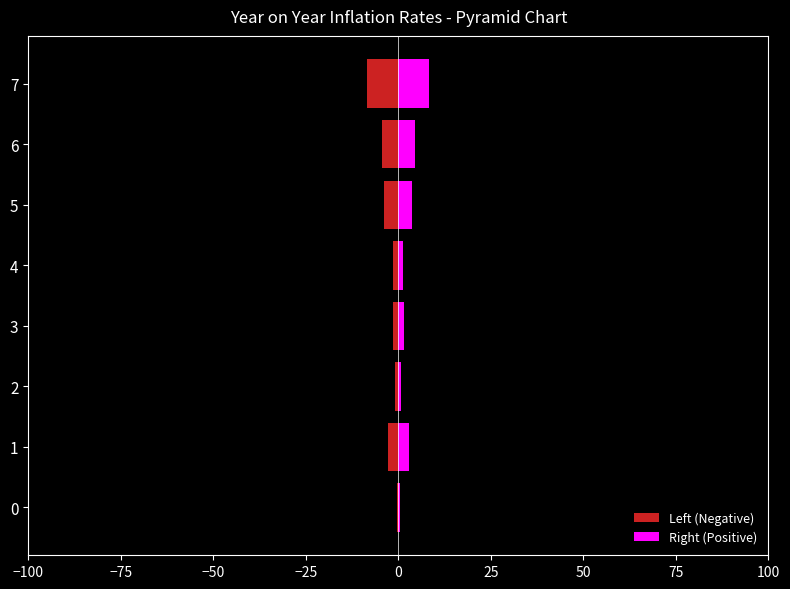

List the series in order of their overall mean, lowest first.

Left (Negative), Right (Positive)